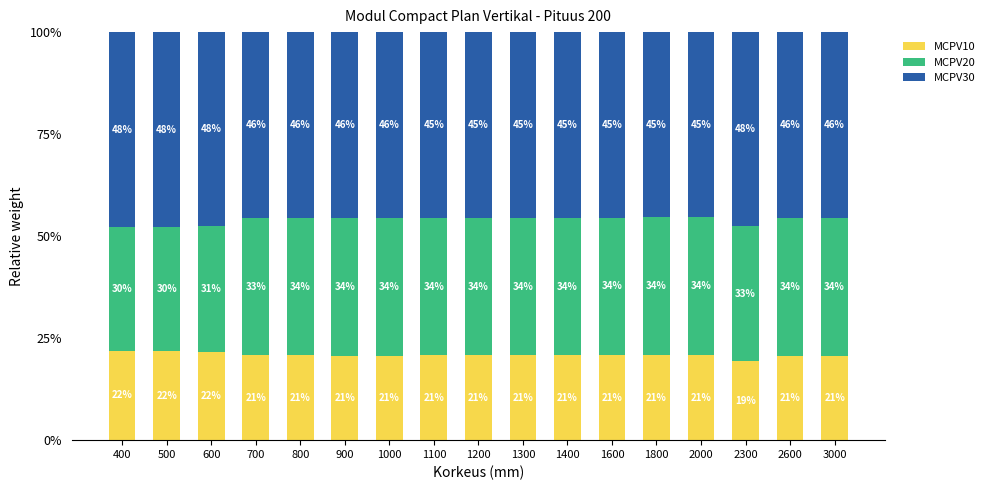

What is the sum of all MCPV30 values?

782.4